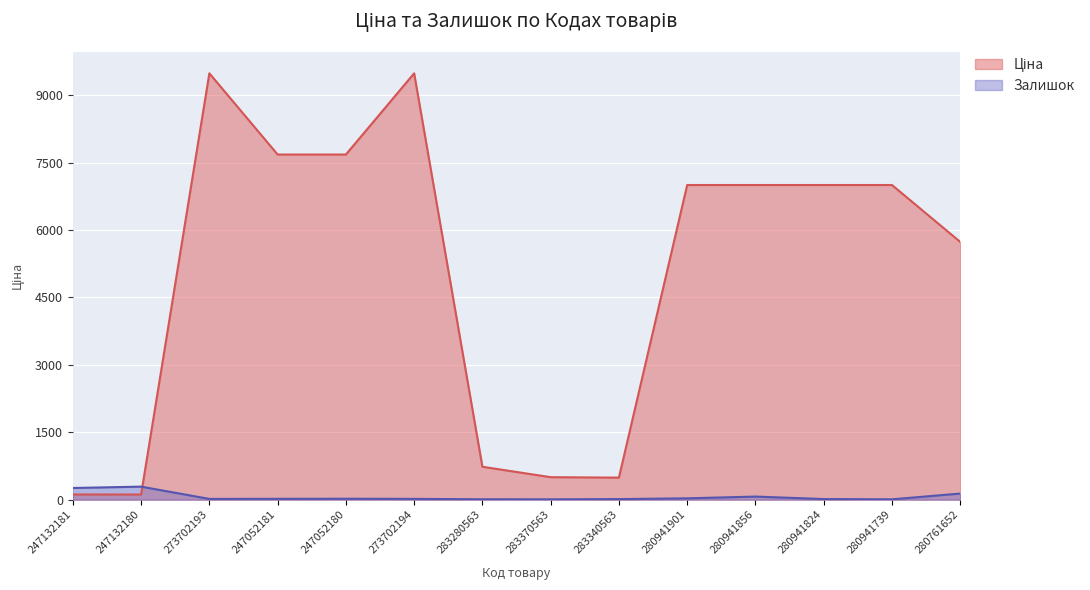

What is the average value of the Ціна series?

5002.9